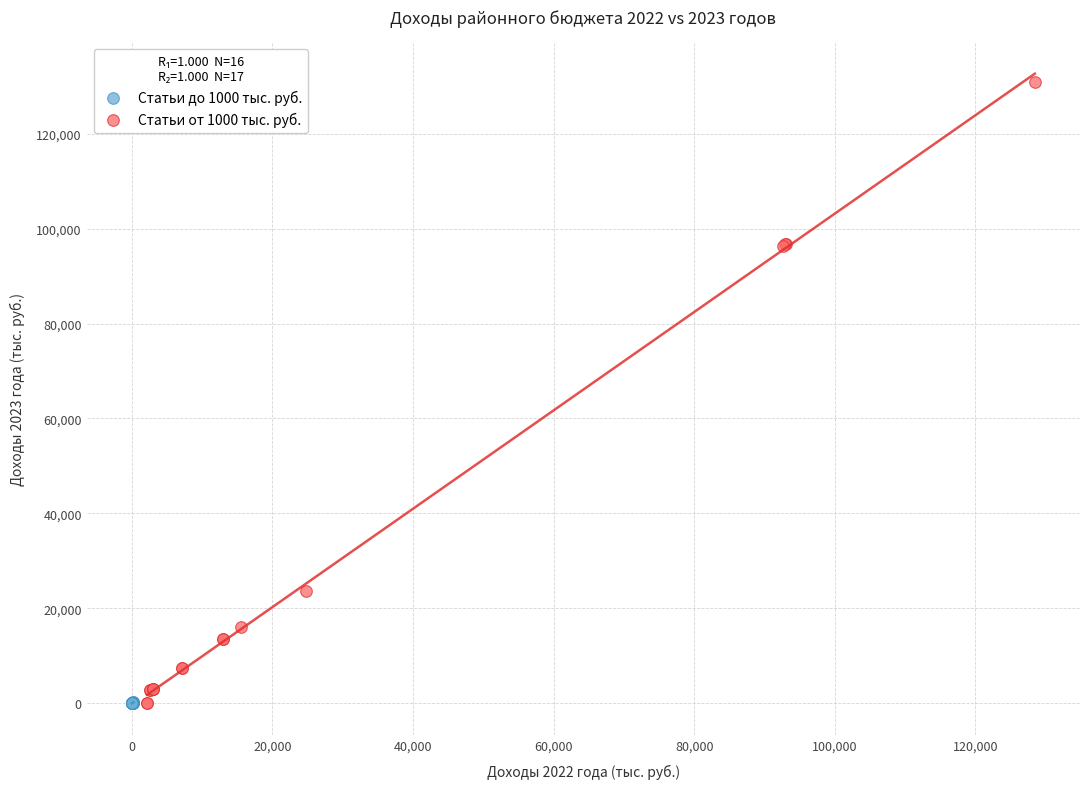

What are all the series names shown in the legend?

Статьи до 1000 тыс. руб., Статьи от 1000 тыс. руб.